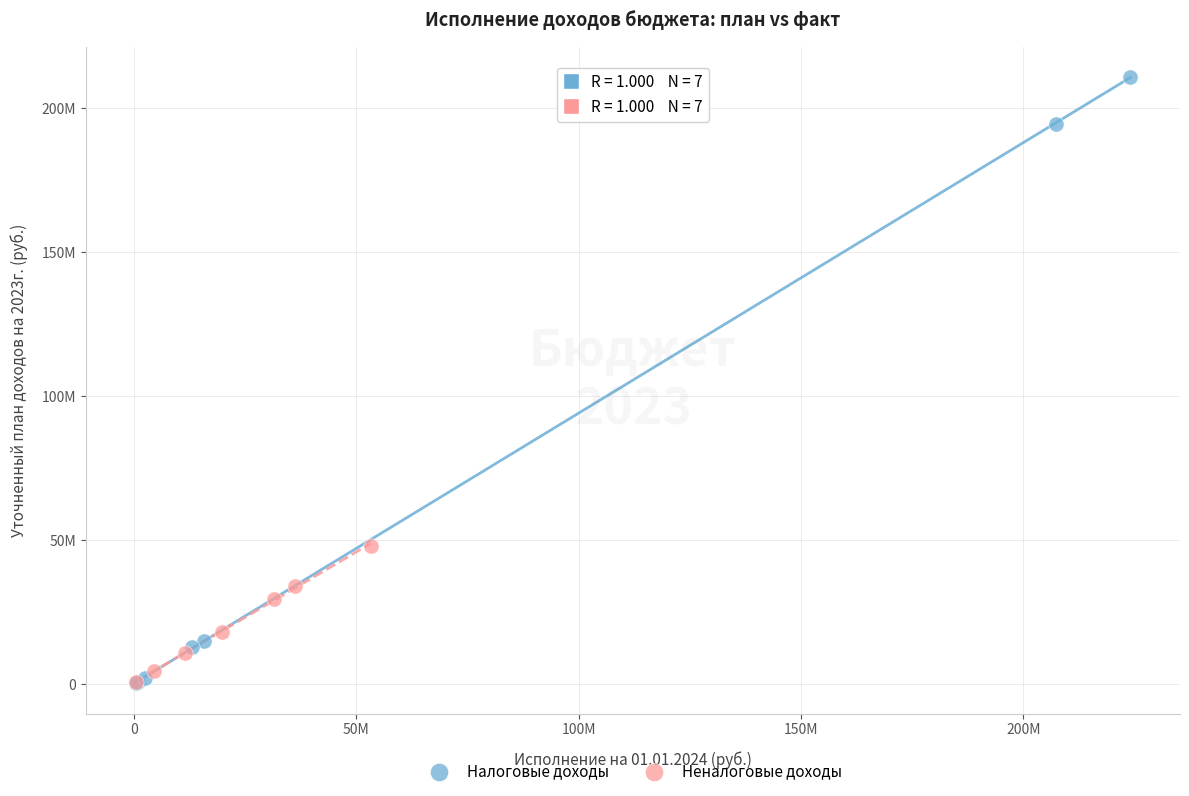

Which series reaches the maximum Y coordinate?

Налоговые доходы